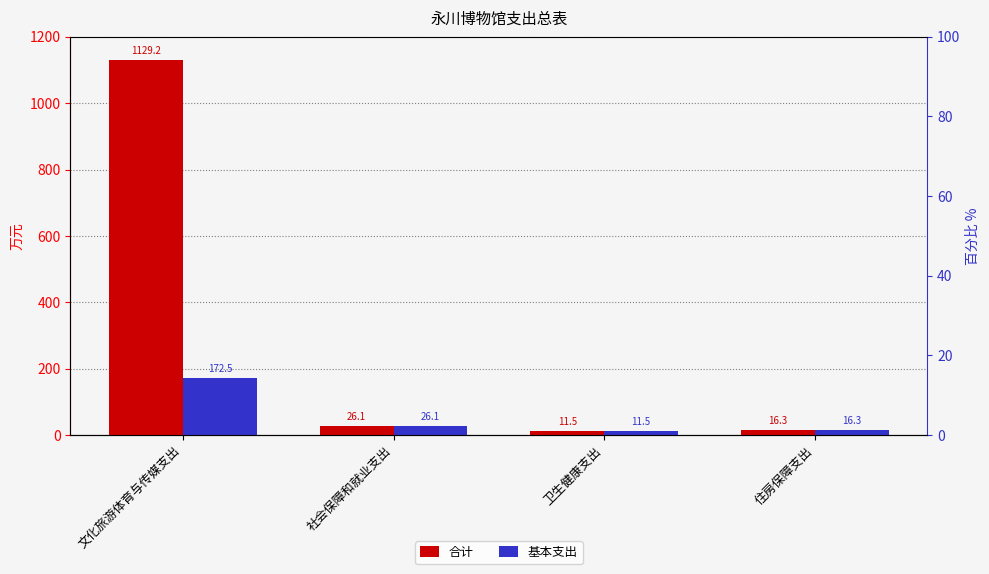

Which series has the largest range (max minus min)?

合计